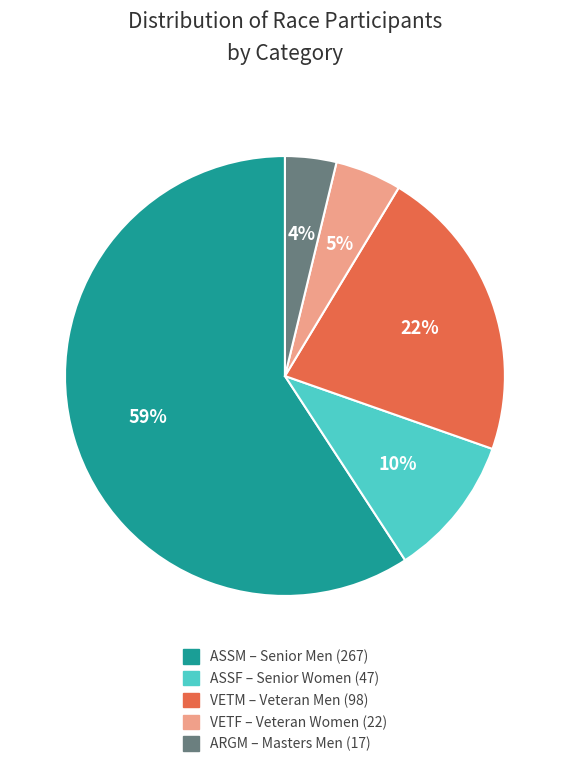

Rank the categories by value from highest to lowest.

ASSM, VETM, ASSF, VETF, ARGM